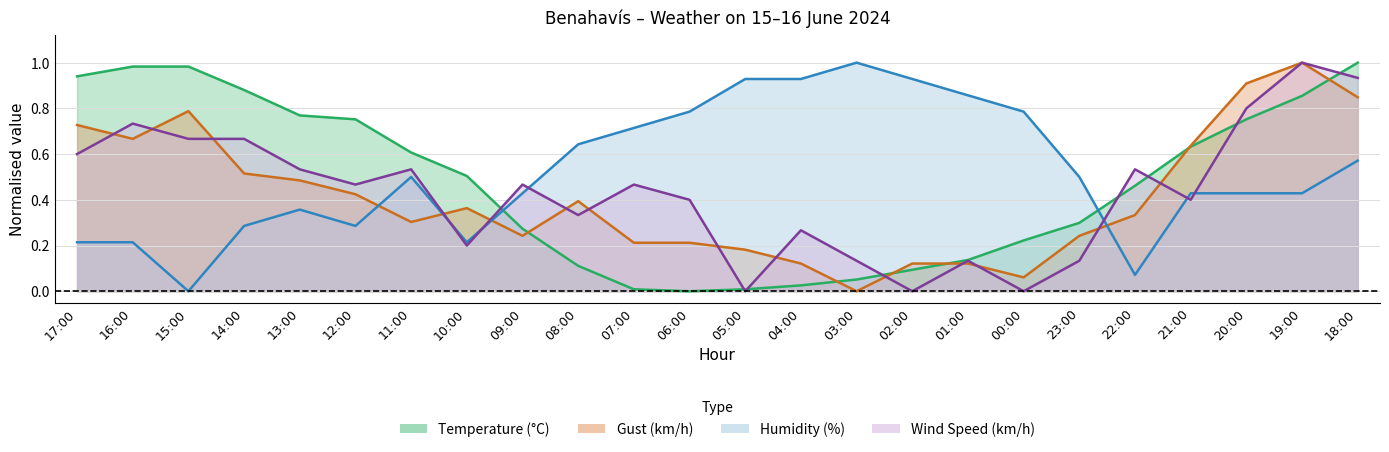

At which label is Gust (km/h) closest to 0?

03:00